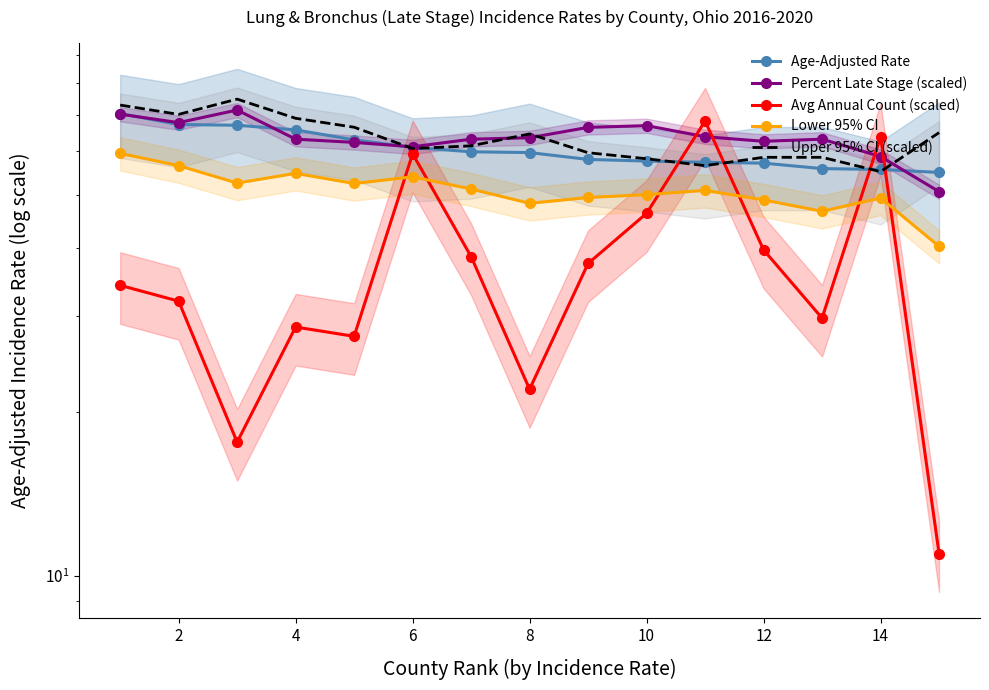

The Upper 95% CI (scaled) series shows 55.1 at 14. True or false?

True